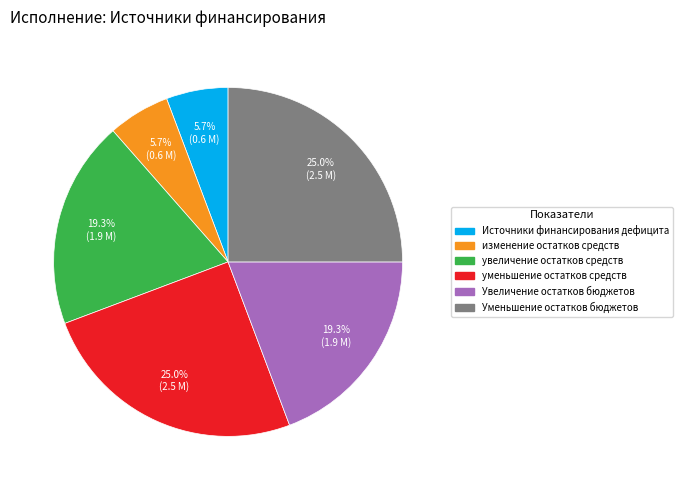

What portion of the pie excludes изменение остатков средств?

94.3%